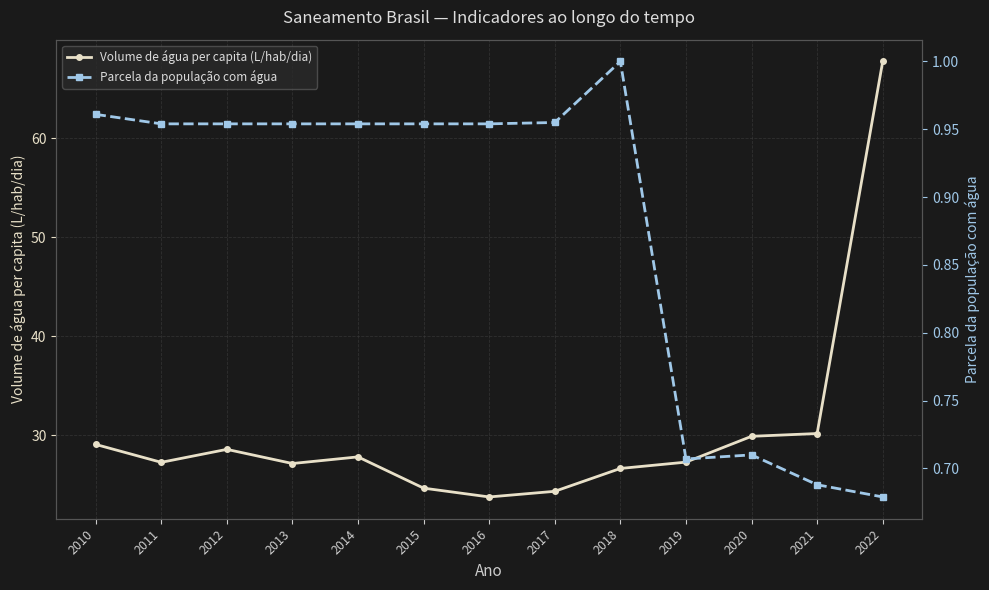

Where is the first local minimum for Parcela da população com água?

2019